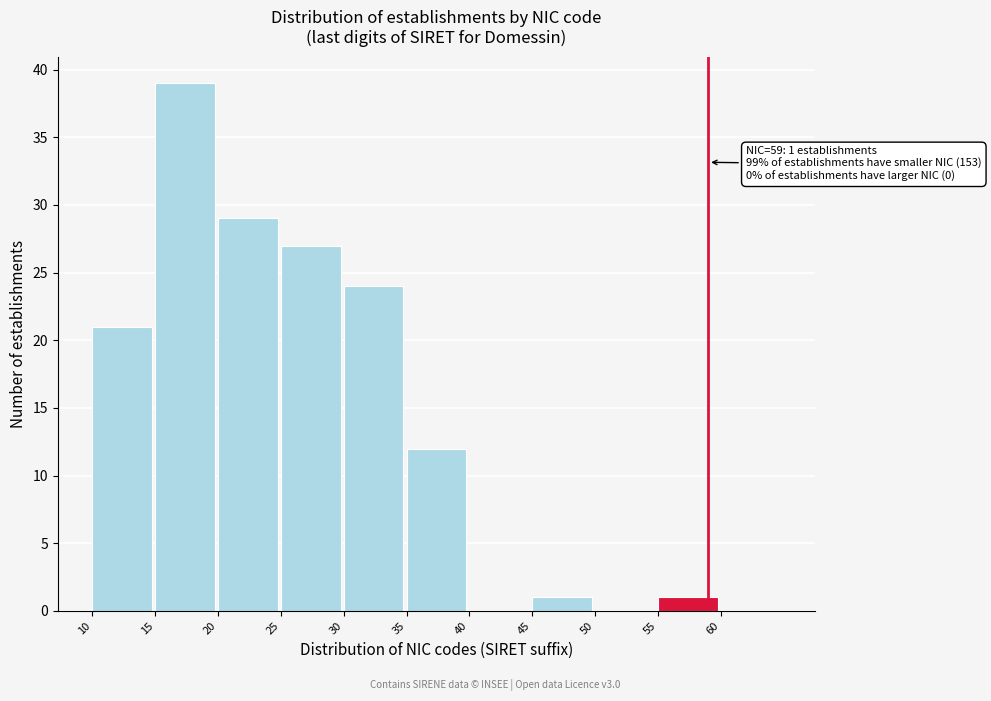

Which range on the x-axis has the tallest bar?

15 to 20